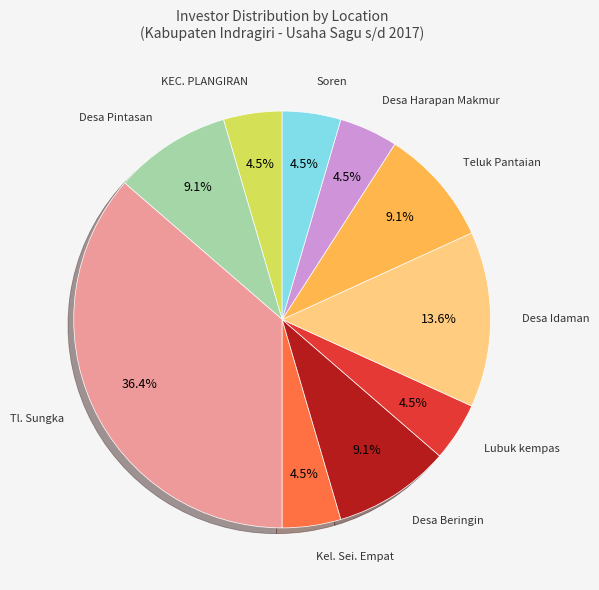

Does any single category account for the majority?

No